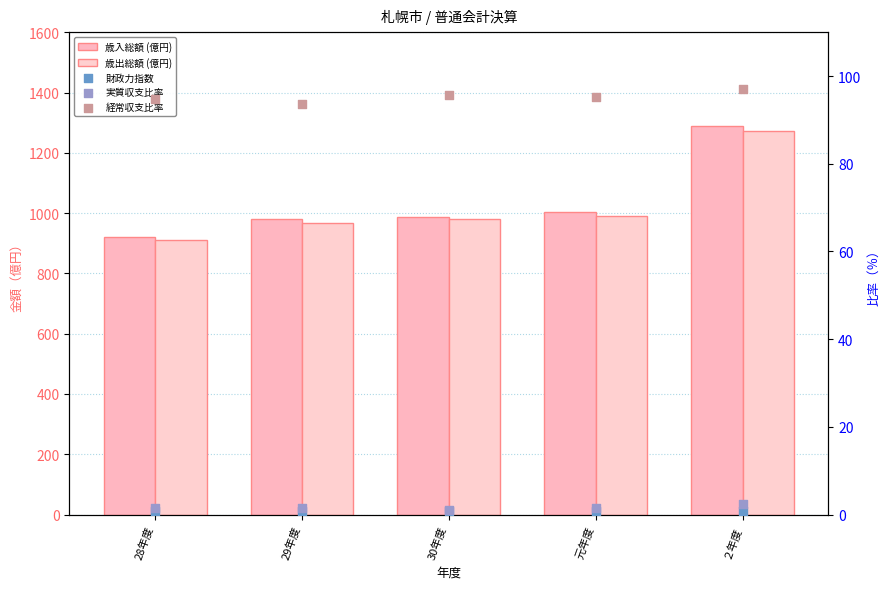

At how many categories does at least one series exceed 1117?

1